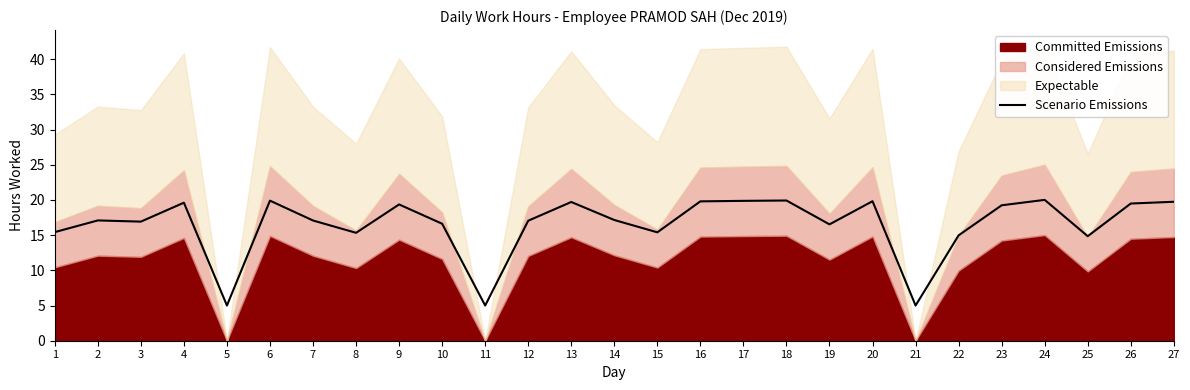

Reading left to right, what are all the values shown in this chart?

1=15.4	2=17.1	3=16.9	4=19.6	5=5.0	6=19.9	7=17.1	8=15.3	9=19.4	10=16.6	11=5.0	12=17.1	13=19.7	14=17.1	15=15.4	16=19.8	17=19.9	18=19.9	19=16.5	20=19.8	21=5.0	22=15.0	23=19.2	24=20.0	25=14.8	26=19.5	27=19.7